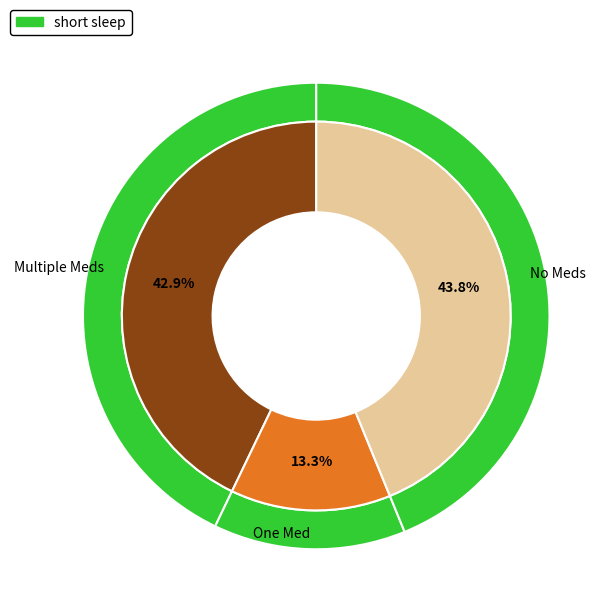

Do 29 and 29 together represent more than half of the pie?

No